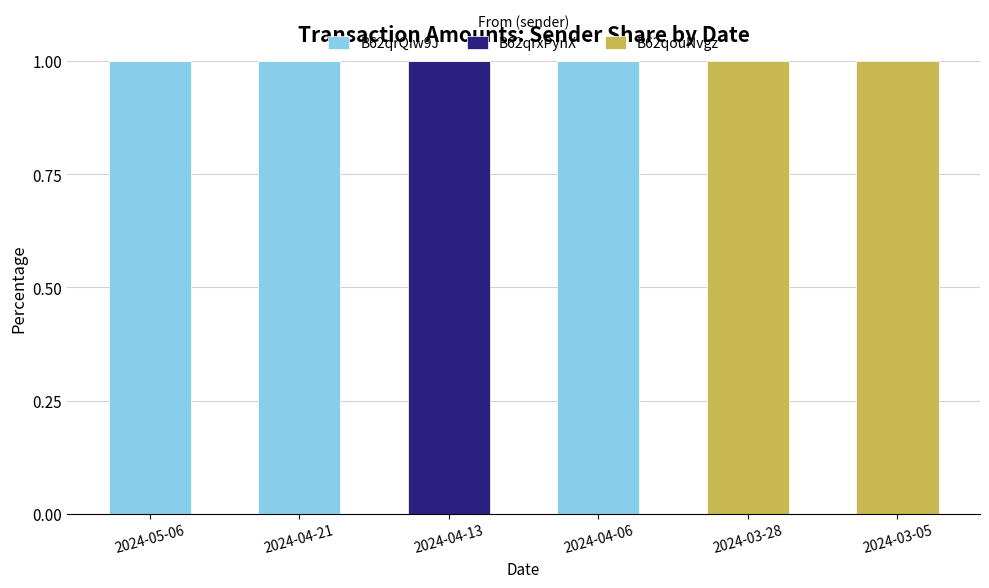

How many distinct data groups are displayed?

3